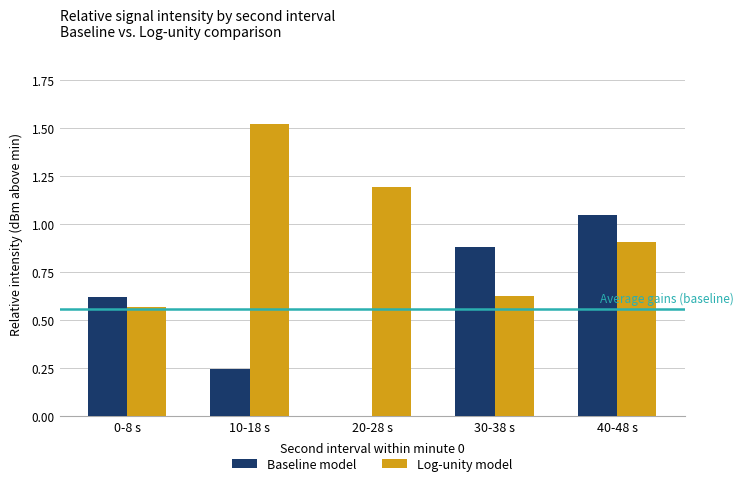

What is the sum of all Baseline model values?

2.8